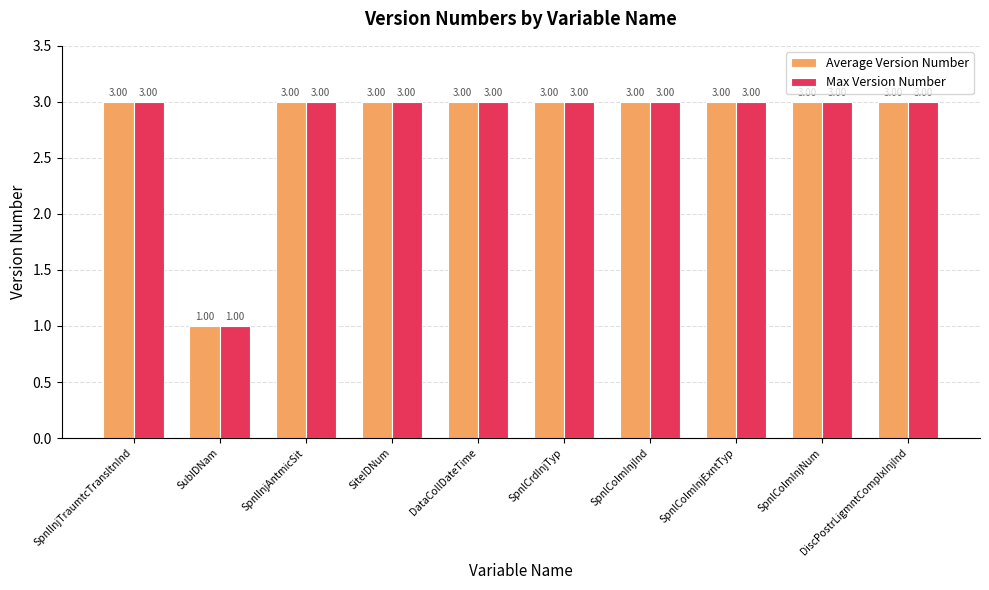

What is the total value across all series at SpnlColmInjInd?

6